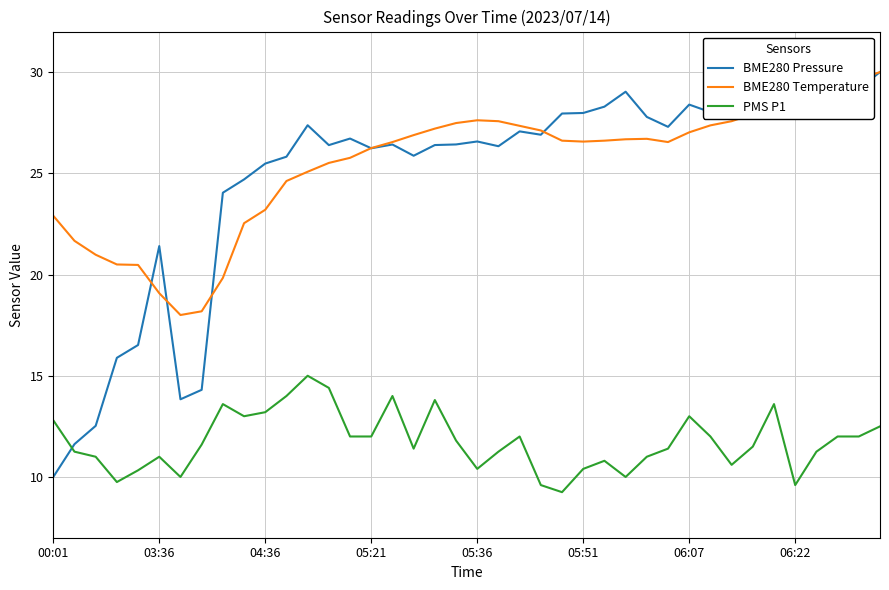

True or false: PMS P1 and BME280 Temperature cross at least once.

False